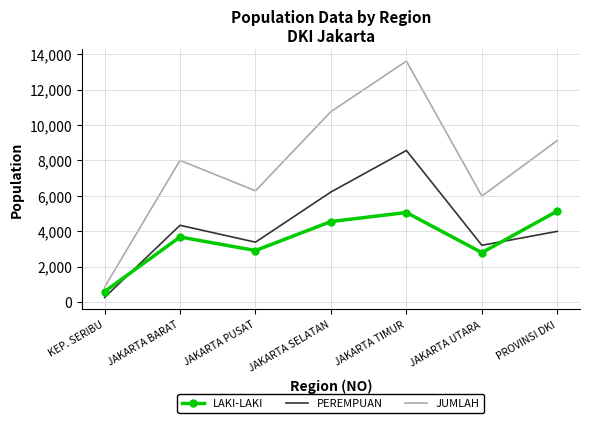

Reading left to right, what are all the values shown in this chart?

LAKI-LAKI: 583	3668	2904	4542	5052	2783	5136
PEREMPUAN: 248	4330	3375	6212	8558	3198	3988
JUMLAH: 831	7998	6279	10754	13610	5981	9124